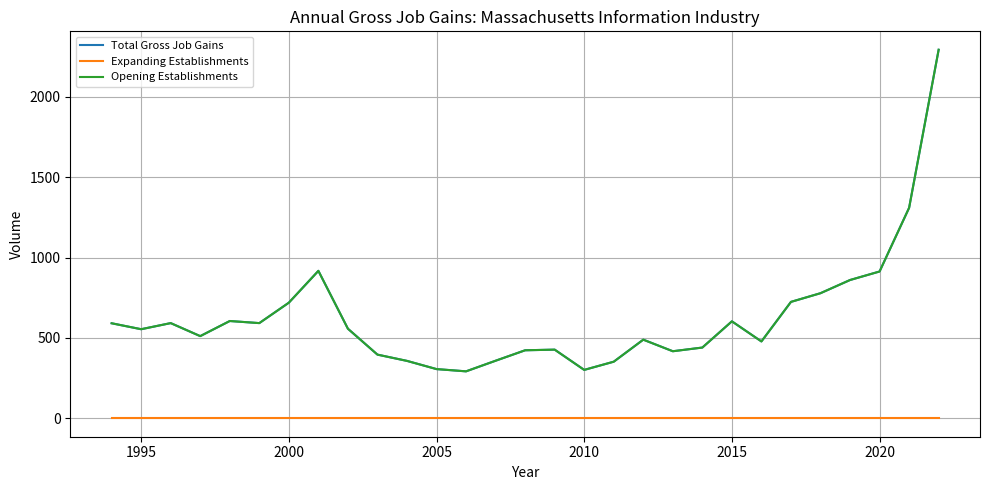

Does the chart display data point markers on the line(s)?

No